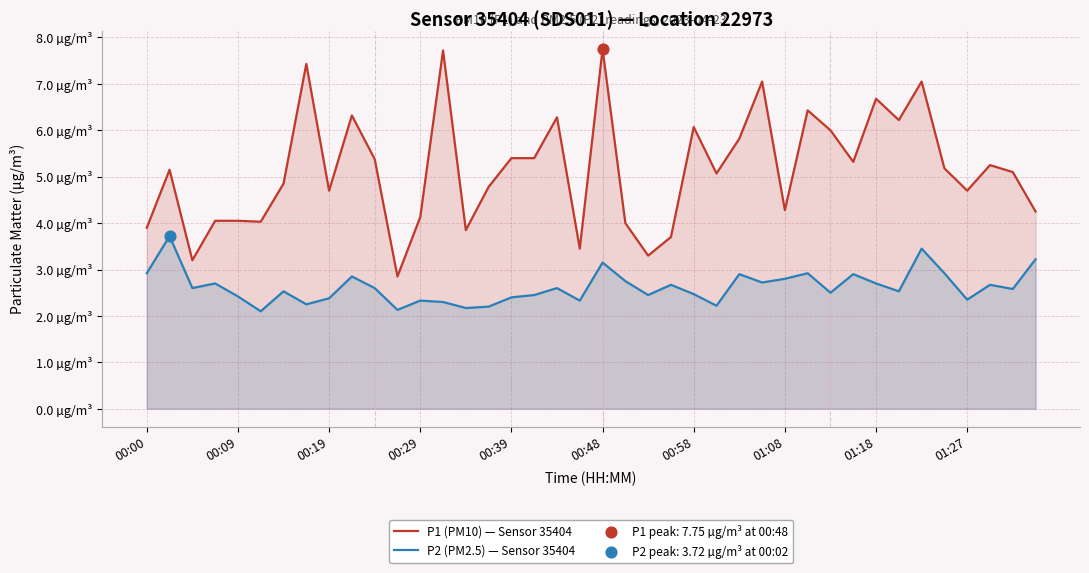

Which series has the largest total across all categories?

P1 (PM10) — Sensor 35404